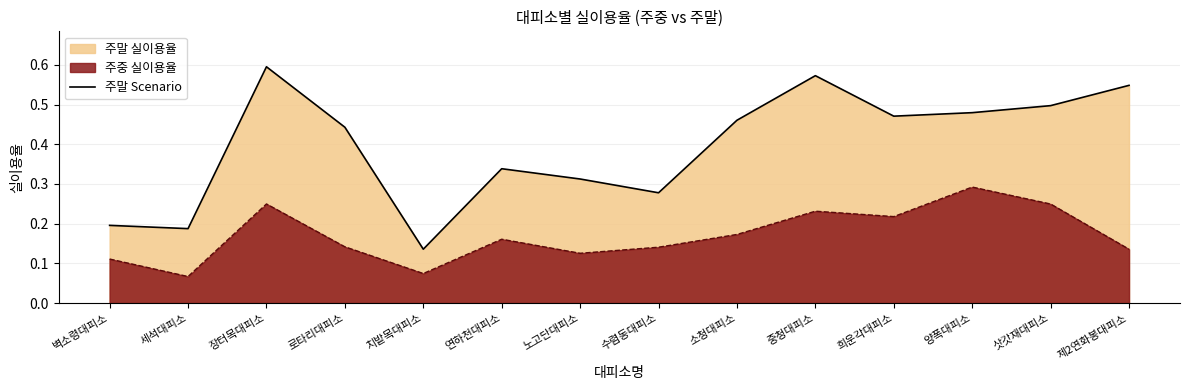

What is the sum of the values at 세석대피소 and 삿갓재대피소?

0.7